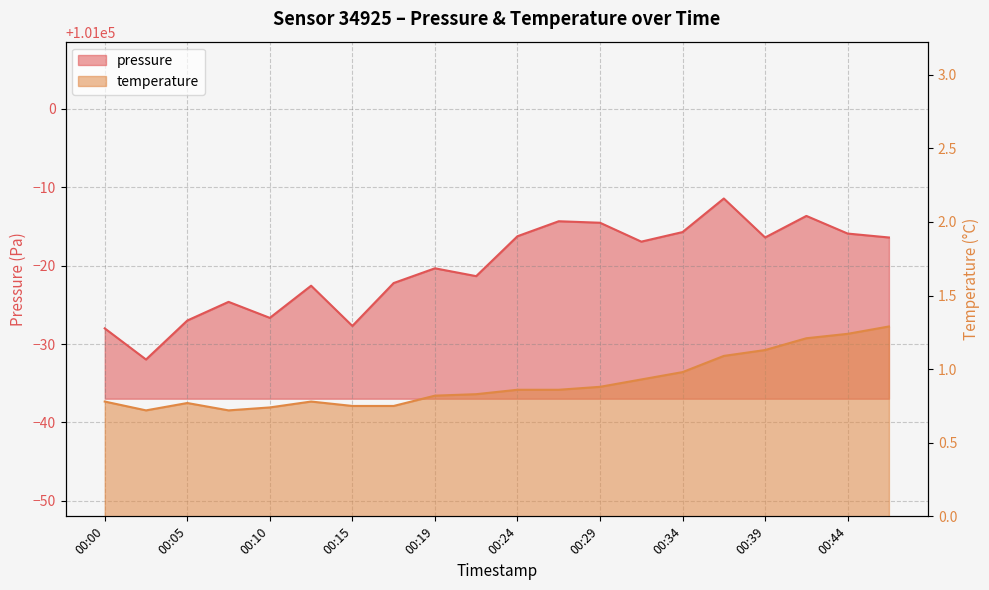

At which label does pressure reach its minimum?

00:02